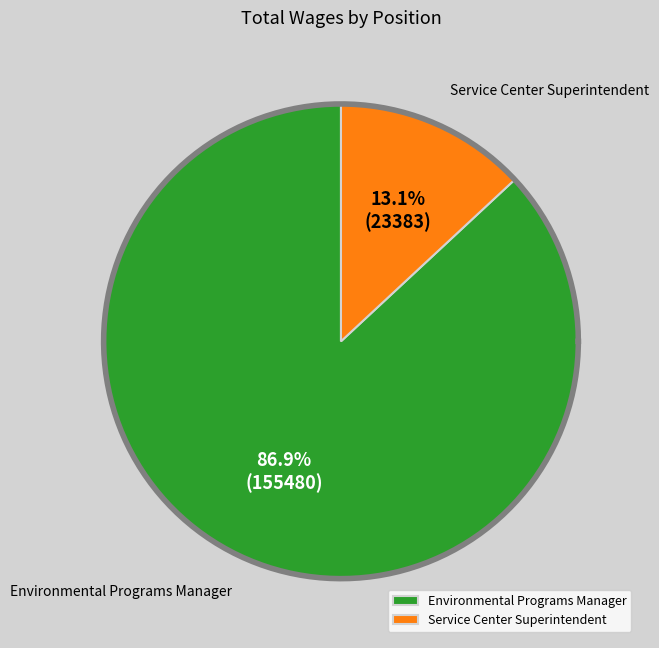

To the nearest percent, what percentage of the pie is Environmental Programs Manager?

87%